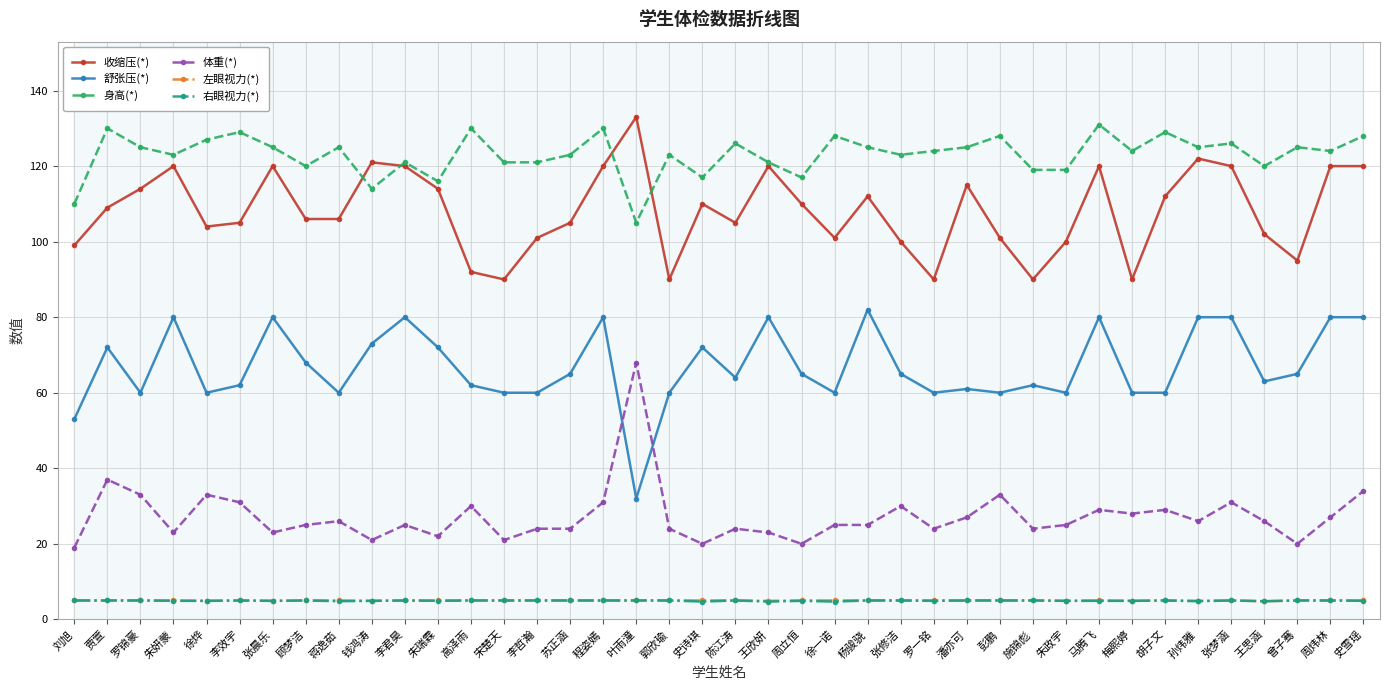

Does the chart display data point markers on the line(s)?

Yes